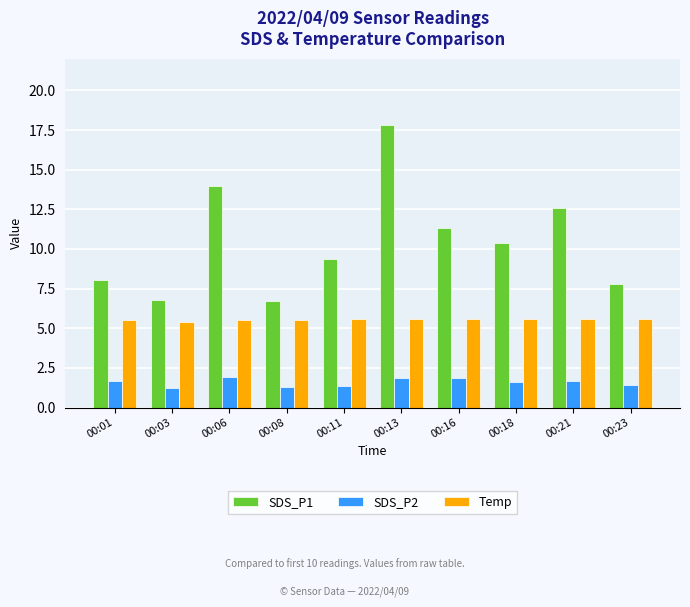

What is the minimum value shown in the chart?

1.2